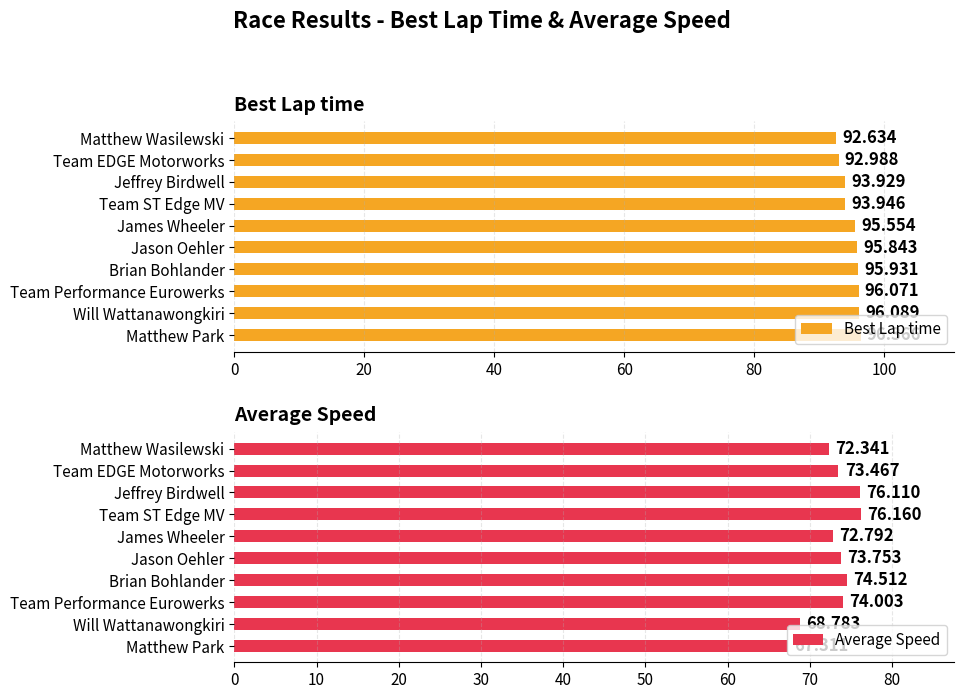

How many bars are there in each group?

2